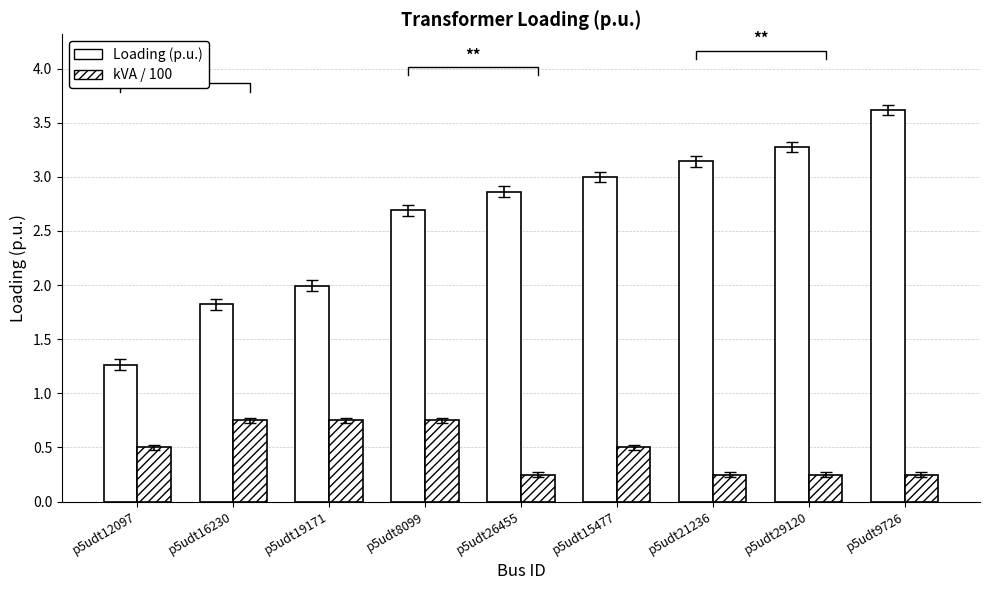

Reading left to right, transcribe all the data shown in this chart.

Loading (p.u.): 1.3	1.8	2.0	2.7	2.9	3.0	3.1	3.3	3.6
kVA / 100: 0.5	0.8	0.8	0.8	0.2	0.5	0.2	0.2	0.2